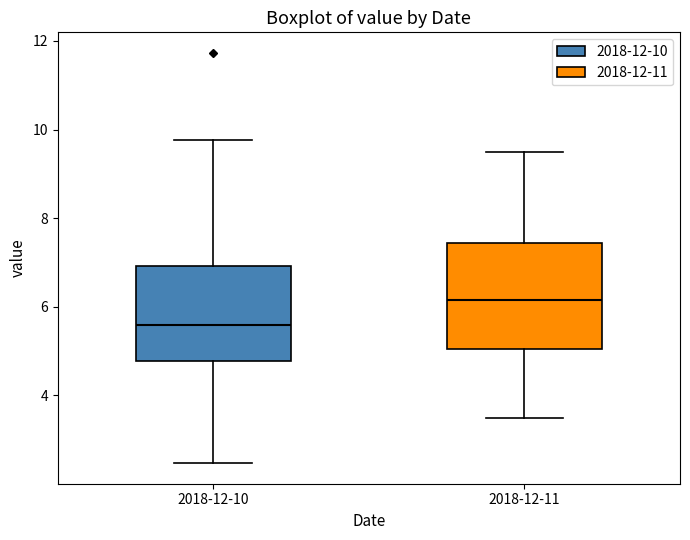

Reading left to right, read every box against the y-axis: the position of its median line, the range the box covers, and the ends of its whiskers. The values are not printed on the chart, so give them approximately, as read against the axis.

2018-12-10: median 5.6, box 4.8 to 7.0, whiskers 2.4 to 9.8
2018-12-11: median 6.2, box 5.0 to 7.4, whiskers 3.6 to 9.6